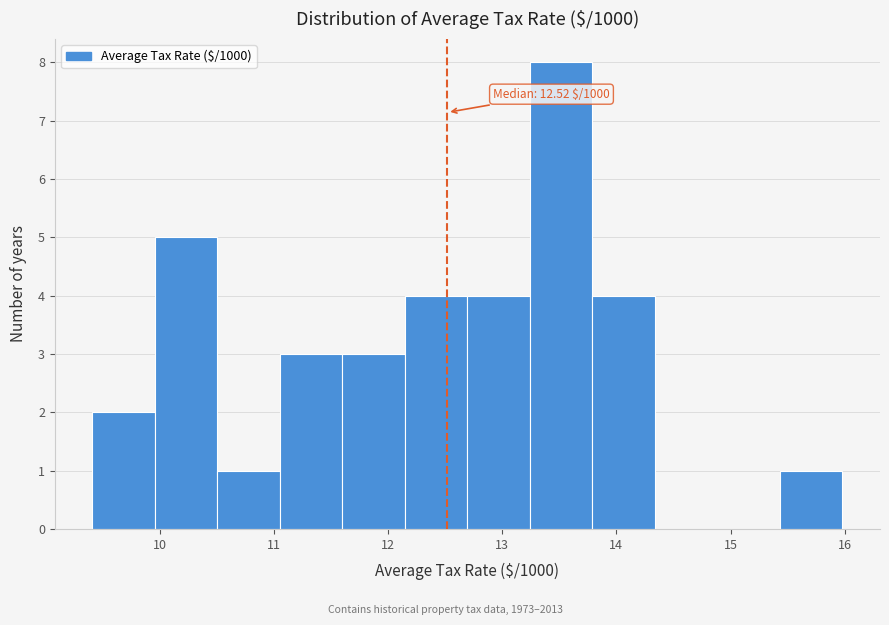

Which range on the x-axis has the tallest bar?

13.2 to 13.8